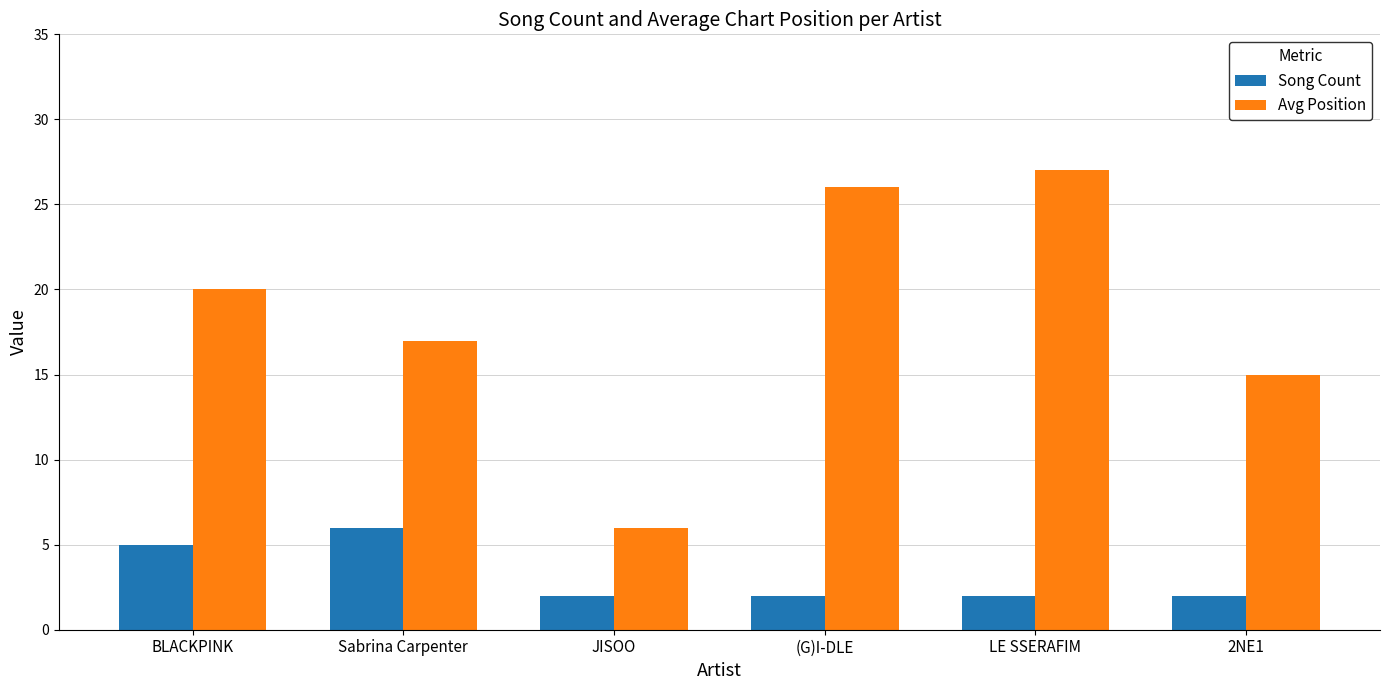

How many groups of bars are there?

6